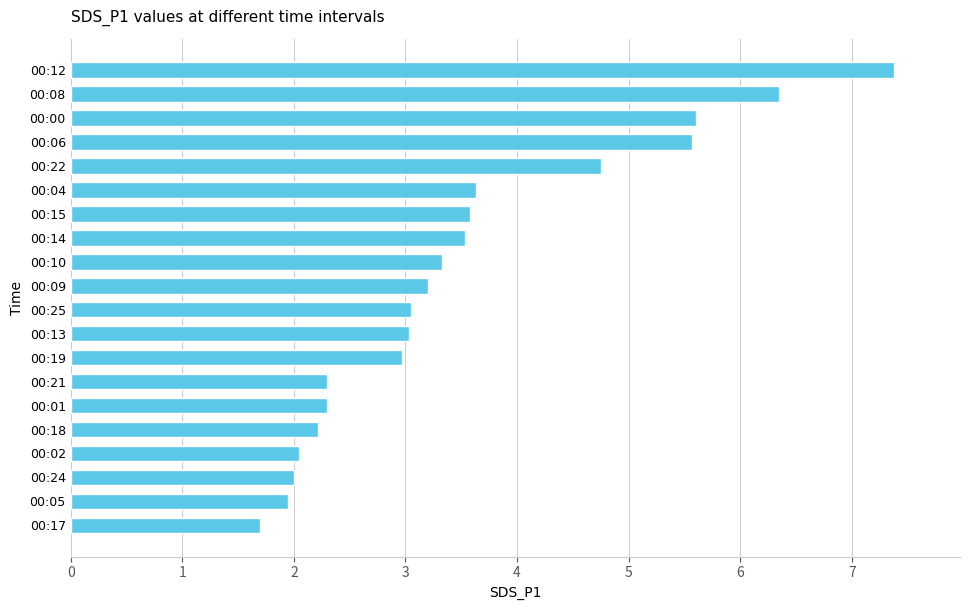

Is it true that the value at 00:14 is 6.1?

False